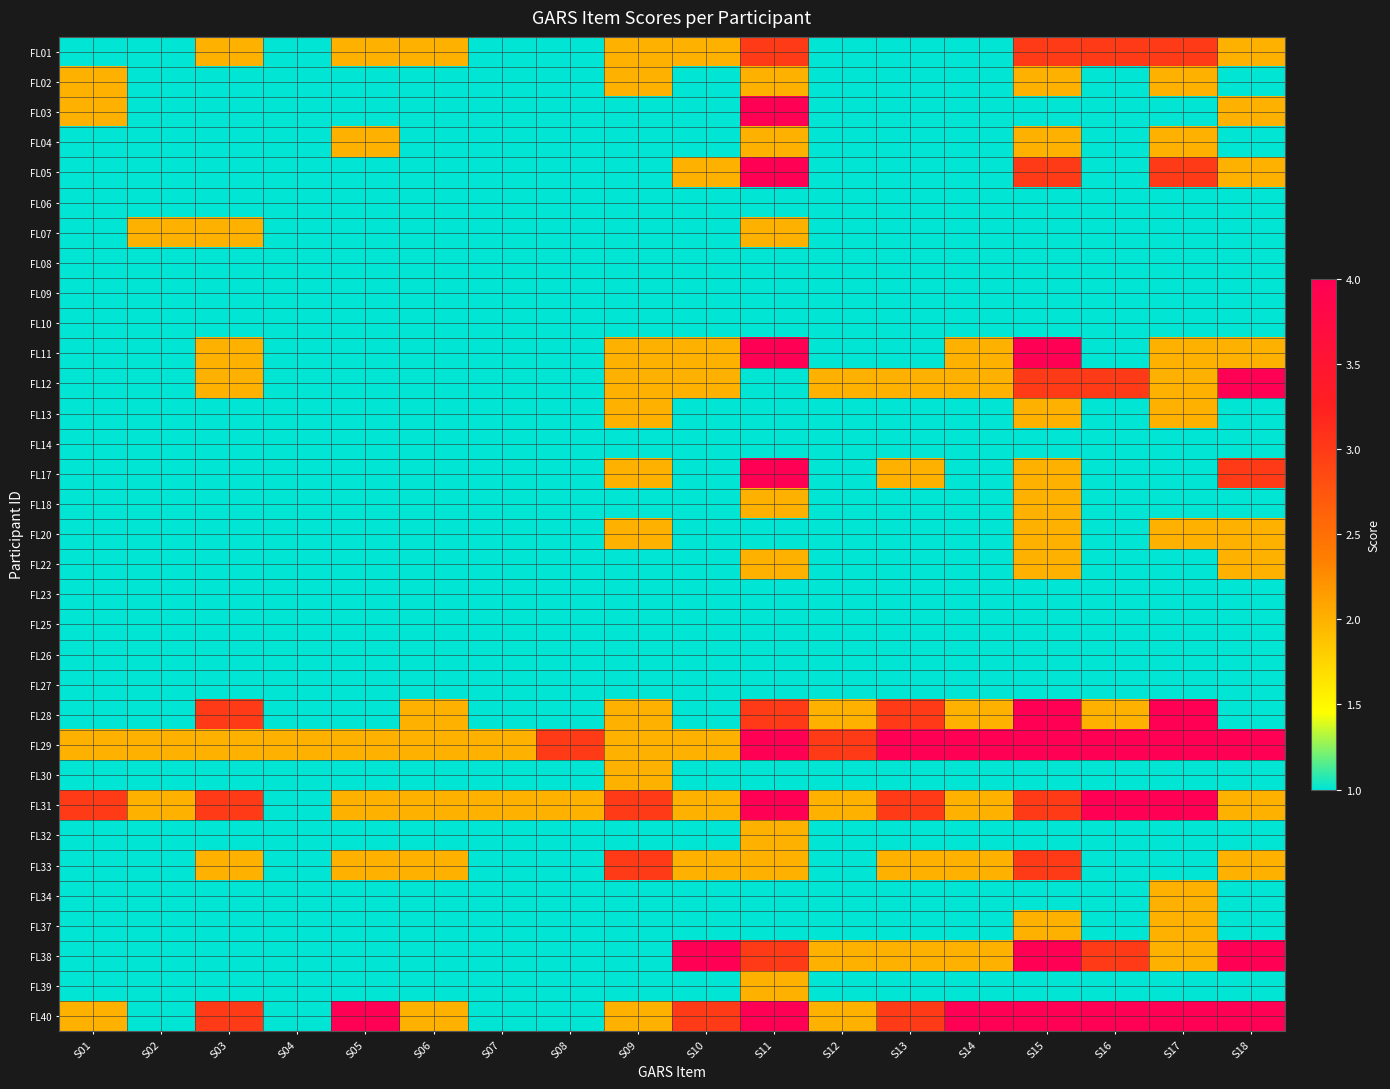

Reading right to left, what are all the values shown in this chart?

FL01: S18=2	S17=3	S16=3	S15=3	S14=1	S13=1	S12=1	S11=3	S10=2	S09=2	S08=1	S07=1	S06=2	S05=2	S04=1	S03=2	S02=1	S01=1
FL02: S18=1	S17=2	S16=1	S15=2	S14=1	S13=1	S12=1	S11=2	S10=1	S09=2	S08=1	S07=1	S06=1	S05=1	S04=1	S03=1	S02=1	S01=2
FL03: S18=2	S17=1	S16=1	S15=1	S14=1	S13=1	S12=1	S11=4	S10=1	S09=1	S08=1	S07=1	S06=1	S05=1	S04=1	S03=1	S02=1	S01=2
FL04: S18=1	S17=2	S16=1	S15=2	S14=1	S13=1	S12=1	S11=2	S10=1	S09=1	S08=1	S07=1	S06=1	S05=2	S04=1	S03=1	S02=1	S01=1
FL05: S18=2	S17=3	S16=1	S15=3	S14=1	S13=1	S12=1	S11=4	S10=2	S09=1	S08=1	S07=1	S06=1	S05=1	S04=1	S03=1	S02=1	S01=1
FL06: S18=1	S17=1	S16=1	S15=1	S14=1	S13=1	S12=1	S11=1	S10=1	S09=1	S08=1	S07=1	S06=1	S05=1	S04=1	S03=1	S02=1	S01=1
FL07: S18=1	S17=1	S16=1	S15=1	S14=1	S13=1	S12=1	S11=2	S10=1	S09=1	S08=1	S07=1	S06=1	S05=1	S04=1	S03=2	S02=2	S01=1
FL08: S18=1	S17=1	S16=1	S15=1	S14=1	S13=1	S12=1	S11=1	S10=1	S09=1	S08=1	S07=1	S06=1	S05=1	S04=1	S03=1	S02=1	S01=1
FL09: S18=1	S17=1	S16=1	S15=1	S14=1	S13=1	S12=1	S11=1	S10=1	S09=1	S08=1	S07=1	S06=1	S05=1	S04=1	S03=1	S02=1	S01=1
FL10: S18=1	S17=1	S16=1	S15=1	S14=1	S13=1	S12=1	S11=1	S10=1	S09=1	S08=1	S07=1	S06=1	S05=1	S04=1	S03=1	S02=1	S01=1
FL11: S18=2	S17=2	S16=1	S15=4	S14=2	S13=1	S12=1	S11=4	S10=2	S09=2	S08=1	S07=1	S06=1	S05=1	S04=1	S03=2	S02=1	S01=1
FL12: S18=4	S17=2	S16=3	S15=3	S14=2	S13=2	S12=2	S11=1	S10=2	S09=2	S08=1	S07=1	S06=1	S05=1	S04=1	S03=2	S02=1	S01=1
FL13: S18=1	S17=2	S16=1	S15=2	S14=1	S13=1	S12=1	S11=1	S10=1	S09=2	S08=1	S07=1	S06=1	S05=1	S04=1	S03=1	S02=1	S01=1
FL14: S18=1	S17=1	S16=1	S15=1	S14=1	S13=1	S12=1	S11=1	S10=1	S09=1	S08=1	S07=1	S06=1	S05=1	S04=1	S03=1	S02=1	S01=1
FL17: S18=3	S17=1	S16=1	S15=2	S14=1	S13=2	S12=1	S11=4	S10=1	S09=2	S08=1	S07=1	S06=1	S05=1	S04=1	S03=1	S02=1	S01=1
FL18: S18=1	S17=1	S16=1	S15=2	S14=1	S13=1	S12=1	S11=2	S10=1	S09=1	S08=1	S07=1	S06=1	S05=1	S04=1	S03=1	S02=1	S01=1
FL20: S18=2	S17=2	S16=1	S15=2	S14=1	S13=1	S12=1	S11=1	S10=1	S09=2	S08=1	S07=1	S06=1	S05=1	S04=1	S03=1	S02=1	S01=1
FL22: S18=2	S17=1	S16=1	S15=2	S14=1	S13=1	S12=1	S11=2	S10=1	S09=1	S08=1	S07=1	S06=1	S05=1	S04=1	S03=1	S02=1	S01=1
FL23: S18=1	S17=1	S16=1	S15=1	S14=1	S13=1	S12=1	S11=1	S10=1	S09=1	S08=1	S07=1	S06=1	S05=1	S04=1	S03=1	S02=1	S01=1
FL25: S18=1	S17=1	S16=1	S15=1	S14=1	S13=1	S12=1	S11=1	S10=1	S09=1	S08=1	S07=1	S06=1	S05=1	S04=1	S03=1	S02=1	S01=1
FL26: S18=1	S17=1	S16=1	S15=1	S14=1	S13=1	S12=1	S11=1	S10=1	S09=1	S08=1	S07=1	S06=1	S05=1	S04=1	S03=1	S02=1	S01=1
FL27: S18=1	S17=1	S16=1	S15=1	S14=1	S13=1	S12=1	S11=1	S10=1	S09=1	S08=1	S07=1	S06=1	S05=1	S04=1	S03=1	S02=1	S01=1
FL28: S18=1	S17=4	S16=2	S15=4	S14=2	S13=3	S12=2	S11=3	S10=1	S09=2	S08=1	S07=1	S06=2	S05=1	S04=1	S03=3	S02=1	S01=1
FL29: S18=4	S17=4	S16=4	S15=4	S14=4	S13=4	S12=3	S11=4	S10=2	S09=2	S08=3	S07=2	S06=2	S05=2	S04=2	S03=2	S02=2	S01=2
FL30: S18=1	S17=1	S16=1	S15=1	S14=1	S13=1	S12=1	S11=1	S10=1	S09=2	S08=1	S07=1	S06=1	S05=1	S04=1	S03=1	S02=1	S01=1
FL31: S18=2	S17=4	S16=4	S15=3	S14=2	S13=3	S12=2	S11=4	S10=2	S09=3	S08=2	S07=2	S06=2	S05=2	S04=1	S03=3	S02=2	S01=3
FL32: S18=1	S17=1	S16=1	S15=1	S14=1	S13=1	S12=1	S11=2	S10=1	S09=1	S08=1	S07=1	S06=1	S05=1	S04=1	S03=1	S02=1	S01=1
FL33: S18=2	S17=1	S16=1	S15=3	S14=2	S13=2	S12=1	S11=2	S10=2	S09=3	S08=1	S07=1	S06=2	S05=2	S04=1	S03=2	S02=1	S01=1
FL34: S18=1	S17=2	S16=1	S15=1	S14=1	S13=1	S12=1	S11=1	S10=1	S09=1	S08=1	S07=1	S06=1	S05=1	S04=1	S03=1	S02=1	S01=1
FL37: S18=1	S17=2	S16=1	S15=2	S14=1	S13=1	S12=1	S11=1	S10=1	S09=1	S08=1	S07=1	S06=1	S05=1	S04=1	S03=1	S02=1	S01=1
FL38: S18=4	S17=2	S16=3	S15=4	S14=2	S13=2	S12=2	S11=3	S10=4	S09=1	S08=1	S07=1	S06=1	S05=1	S04=1	S03=1	S02=1	S01=1
FL39: S18=1	S17=1	S16=1	S15=1	S14=1	S13=1	S12=1	S11=2	S10=1	S09=1	S08=1	S07=1	S06=1	S05=1	S04=1	S03=1	S02=1	S01=1
FL40: S18=4	S17=4	S16=4	S15=4	S14=4	S13=3	S12=2	S11=4	S10=3	S09=2	S08=1	S07=1	S06=2	S05=4	S04=1	S03=3	S02=1	S01=2